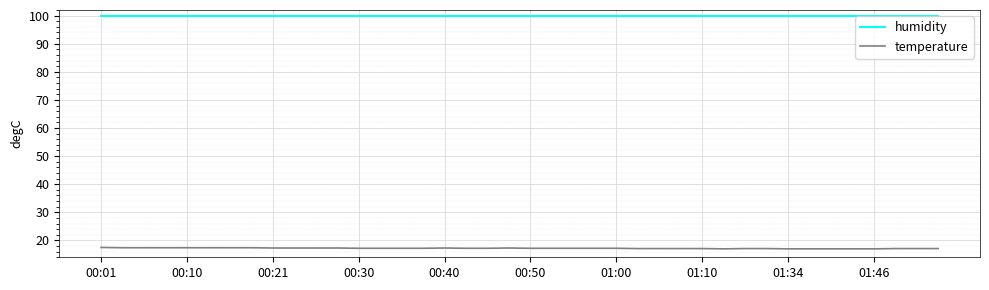

Which series has the widest spread of values?

temperature